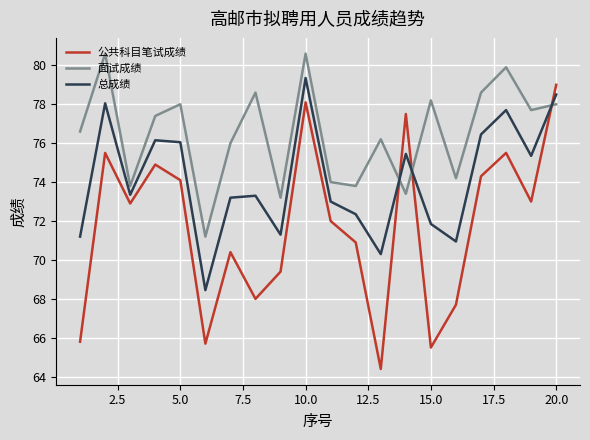

What is the difference between the maximum and minimum values in the 公共科目笔试成绩 series?

14.6